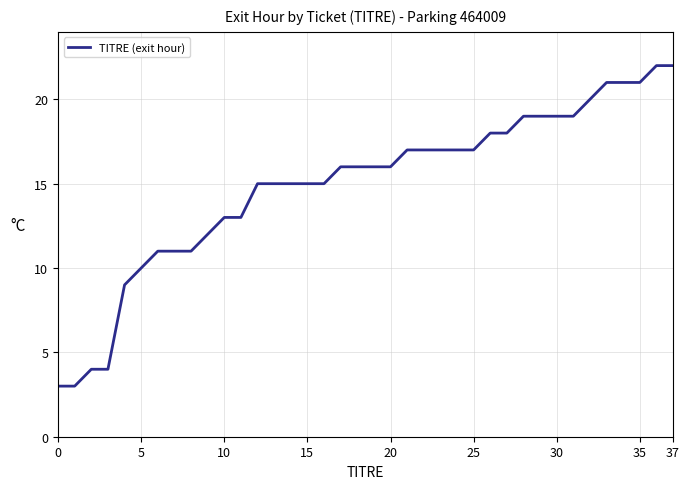

What is the smallest value displayed?

3